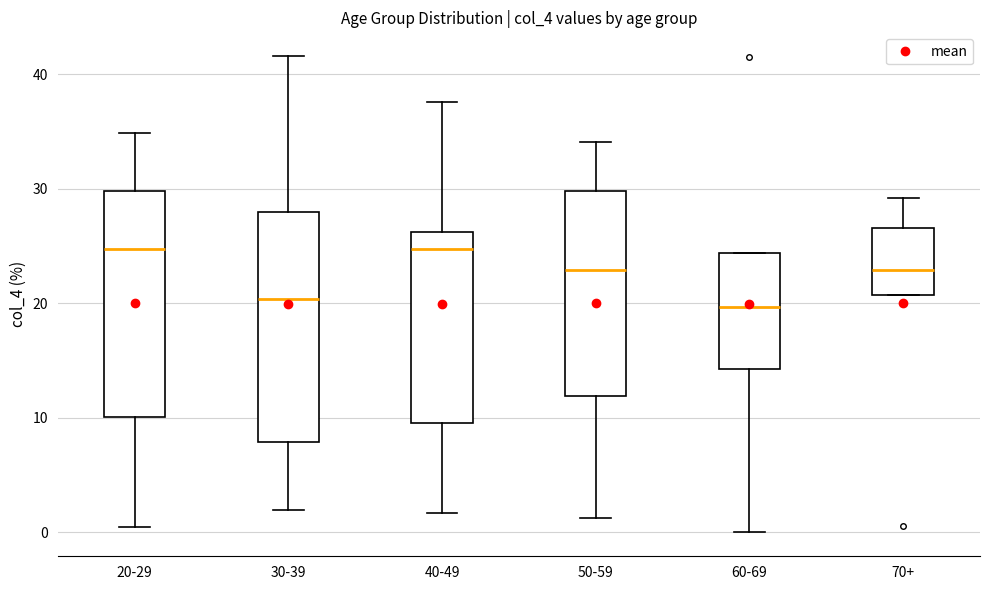

Where is the upper edge of the box for 40-49 on the y-axis? The values are not printed on the chart, so give them approximately, as read against the axis.

26